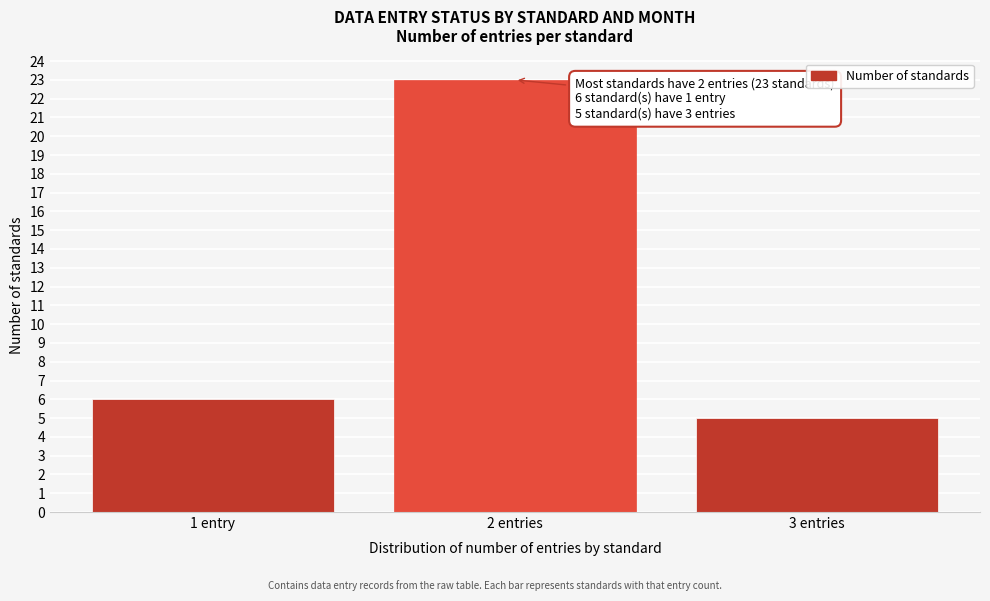

Reading left to right, extract all data points from this chart.

1 entry=6	2 entries=23	3 entries=5